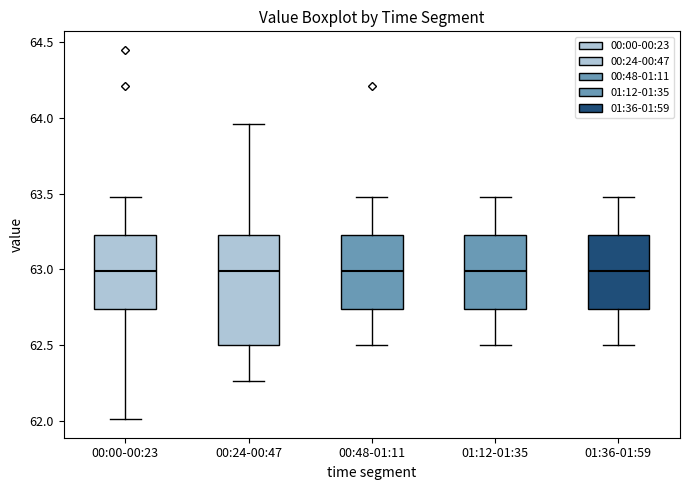

Reading left to right, read every box against the y-axis: the position of its median line, the range the box covers, and the ends of its whiskers. The values are not printed on the chart, so give them approximately, as read against the axis.

00:00-00:23: median 63.00, box 62.75 to 63.25, whiskers 62.00 to 63.50
00:24-00:47: median 63.00, box 62.50 to 63.25, whiskers 62.25 to 63.95
00:48-01:11: median 63.00, box 62.75 to 63.25, whiskers 62.50 to 63.50
01:12-01:35: median 63.00, box 62.75 to 63.25, whiskers 62.50 to 63.50
01:36-01:59: median 63.00, box 62.75 to 63.25, whiskers 62.50 to 63.50